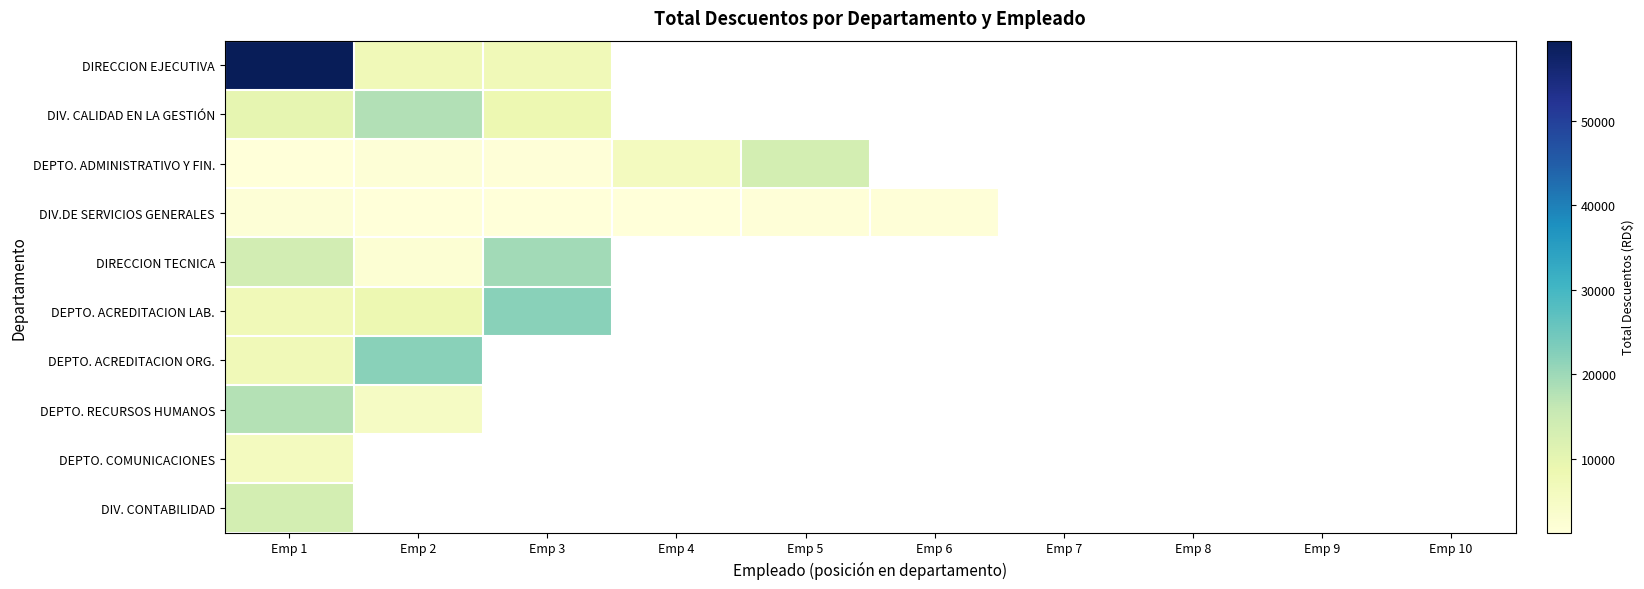

Rank the categories by DEPTO. COMUNICACIONES value from highest to lowest.

Emp 1, Emp 2, Emp 3, Emp 4, Emp 5, Emp 6, Emp 7, Emp 8, Emp 9, Emp 10